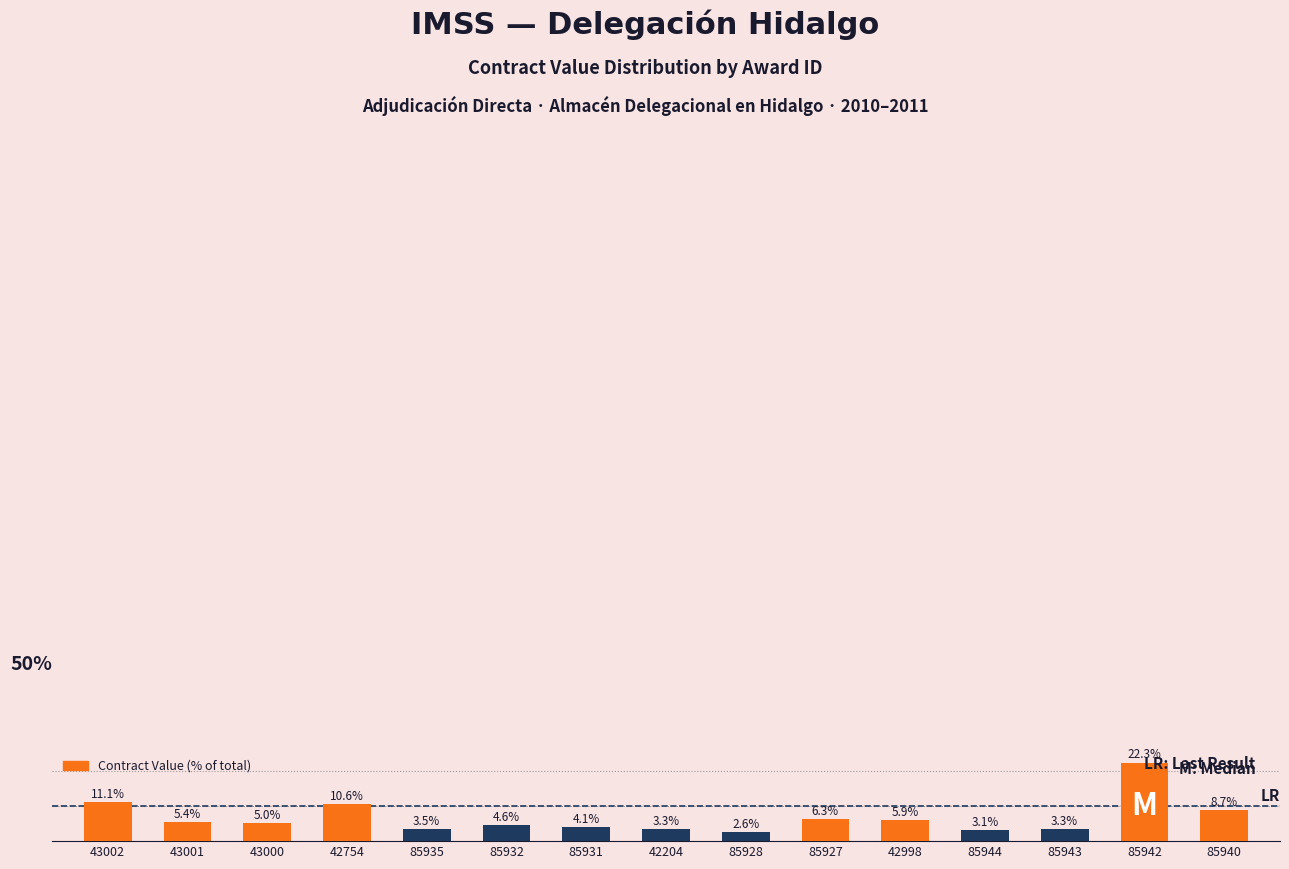

Are the bars horizontal?

No